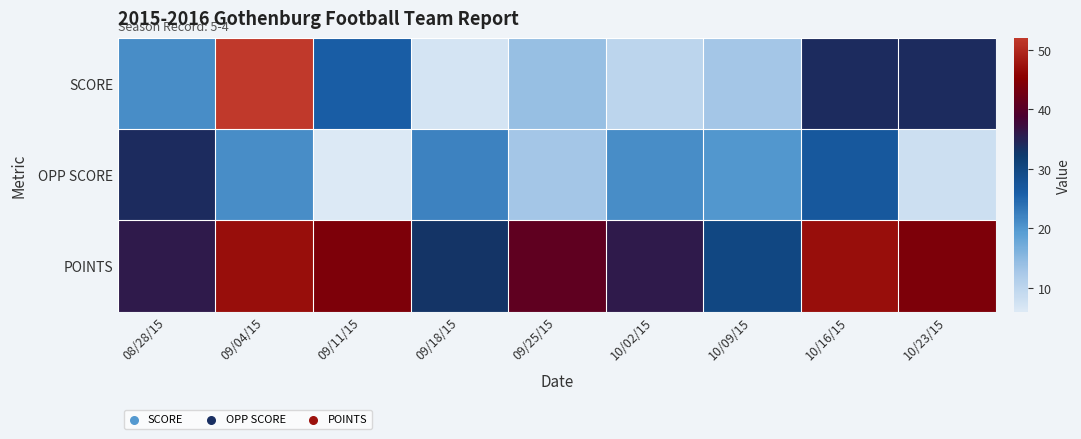

At which category is the sum across all series the highest?

09/04/15